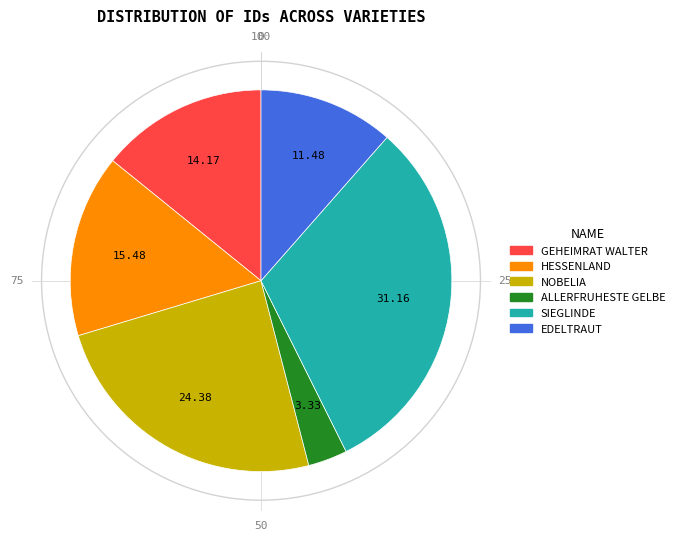

Do HESSENLAND and EDELTRAUT together represent more than half of the pie?

No